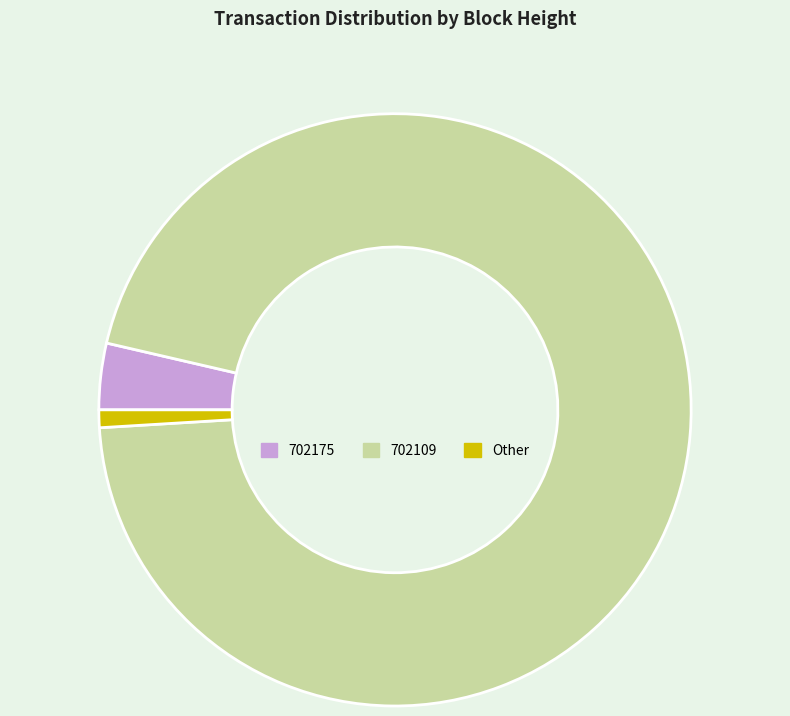

True or false: 702175 accounts for 4% of the total.

True